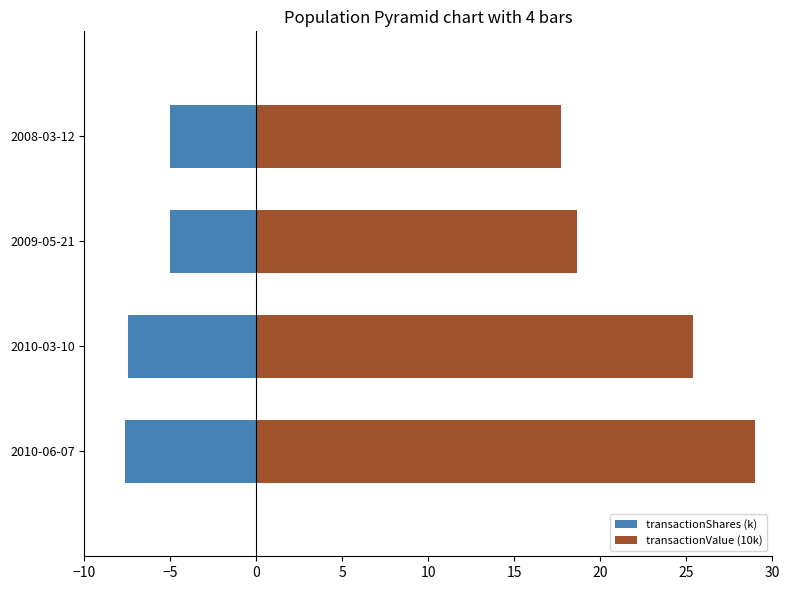

How many data points in transactionShares (k) are less than -5?

2